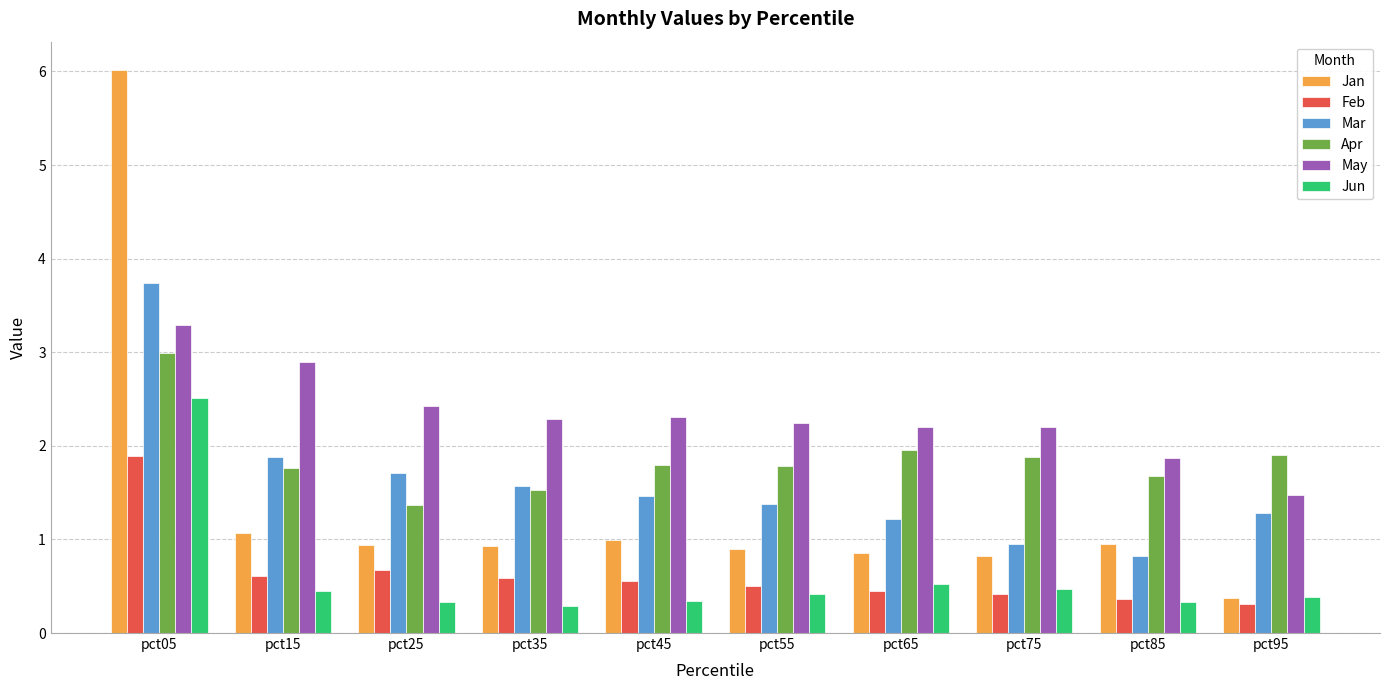

What is the difference between the maximum and minimum values in the Mar series?

2.9